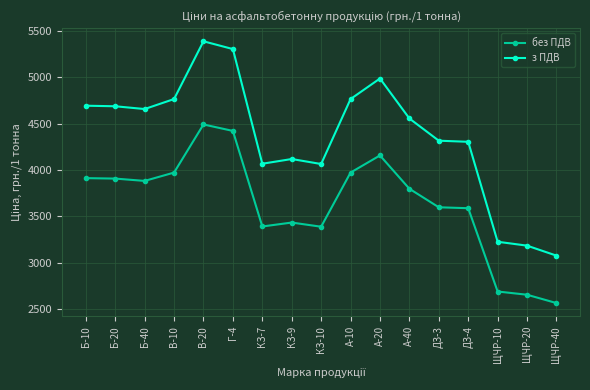

Does the chart display data point markers on the line(s)?

Yes